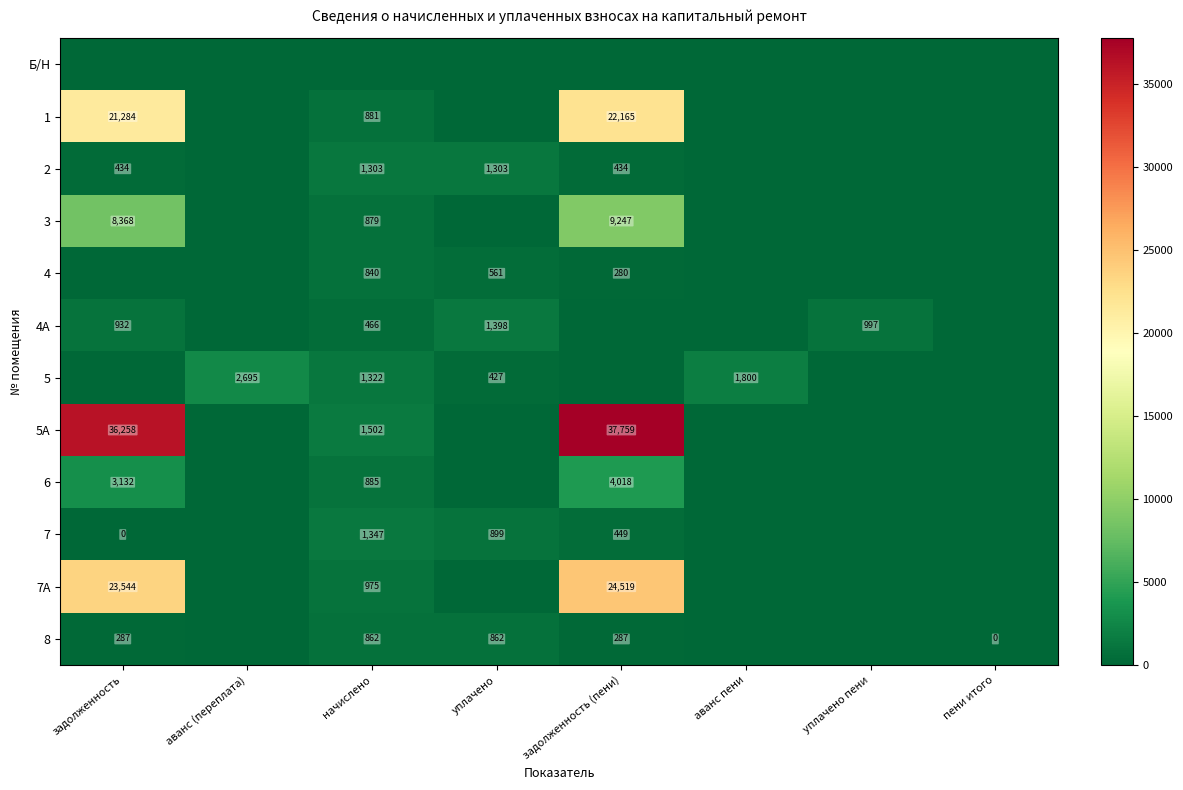

The 3 series shows 5756 at задолженность (пени). True or false?

False